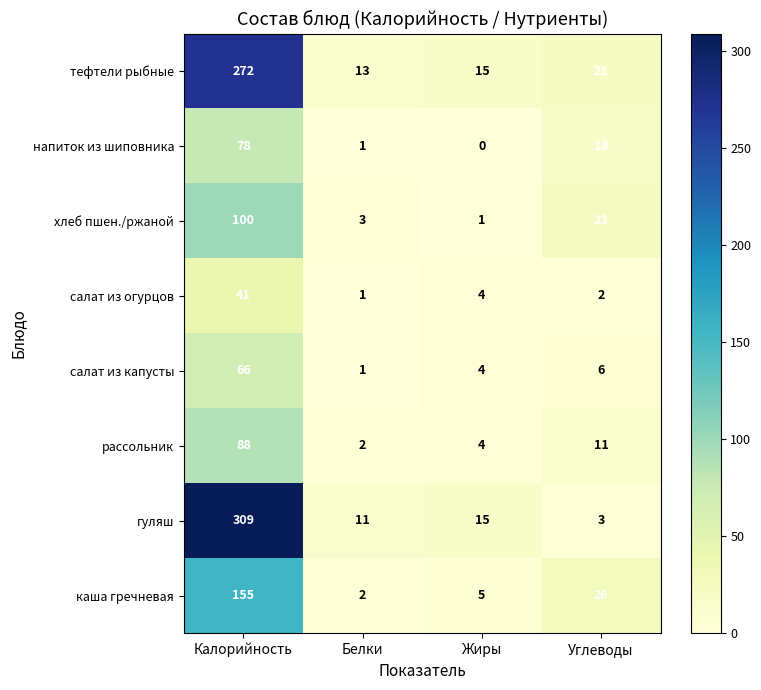

At which category is the sum across all series the highest?

Калорийность